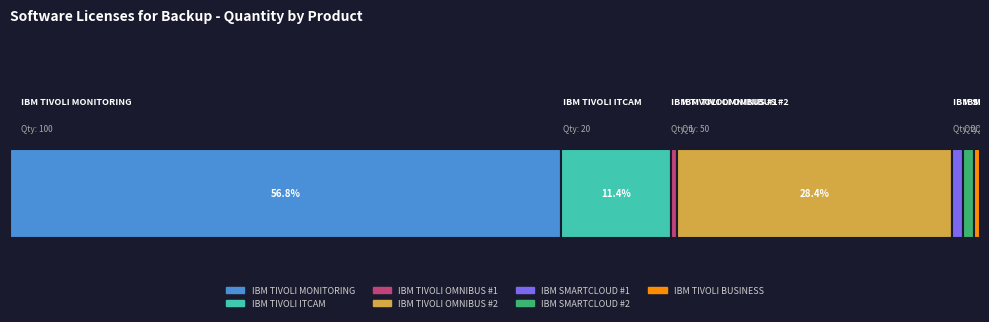

Reading left to right, transcribe all the data shown in this chart.

numero: 1	2	3	4	5	6	7
cantidad: 100	20	1	50	2	2	1